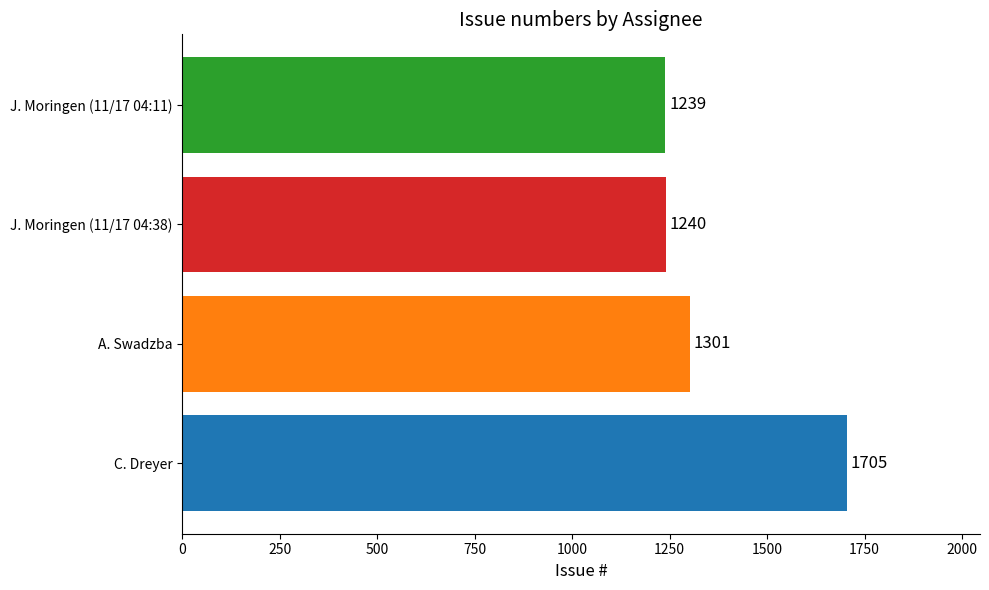

The value at J. Moringen (11/17 04:11) is 1638. True or false?

False